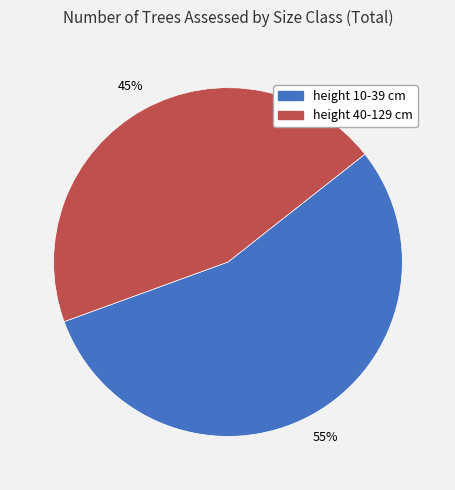

What is the majority slice?

height 10-39 cm